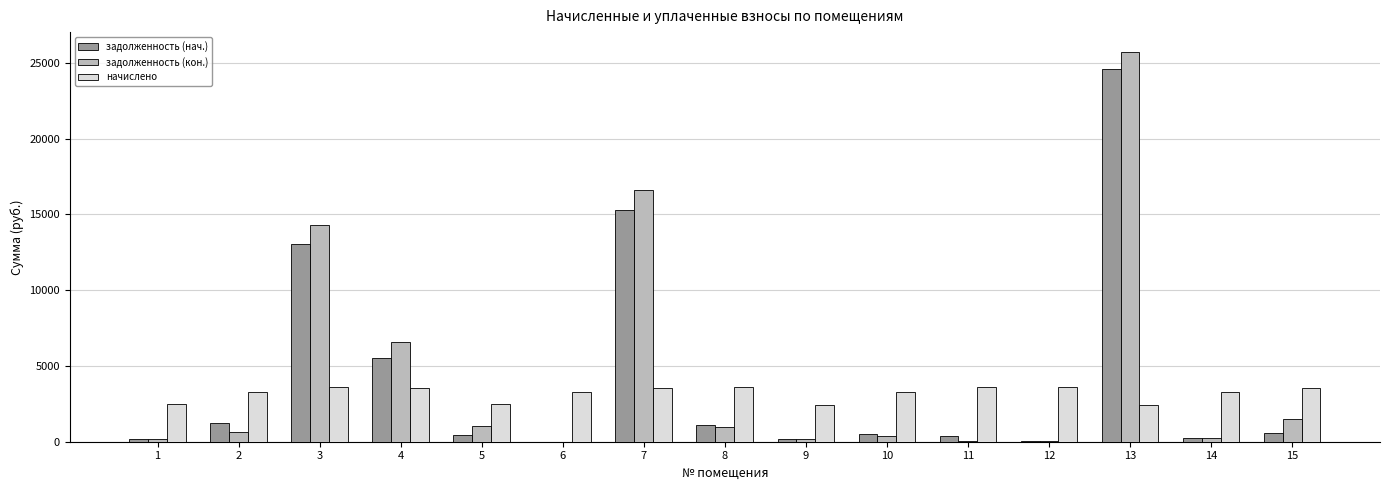

What is the total value across all series at 7?

35491.8